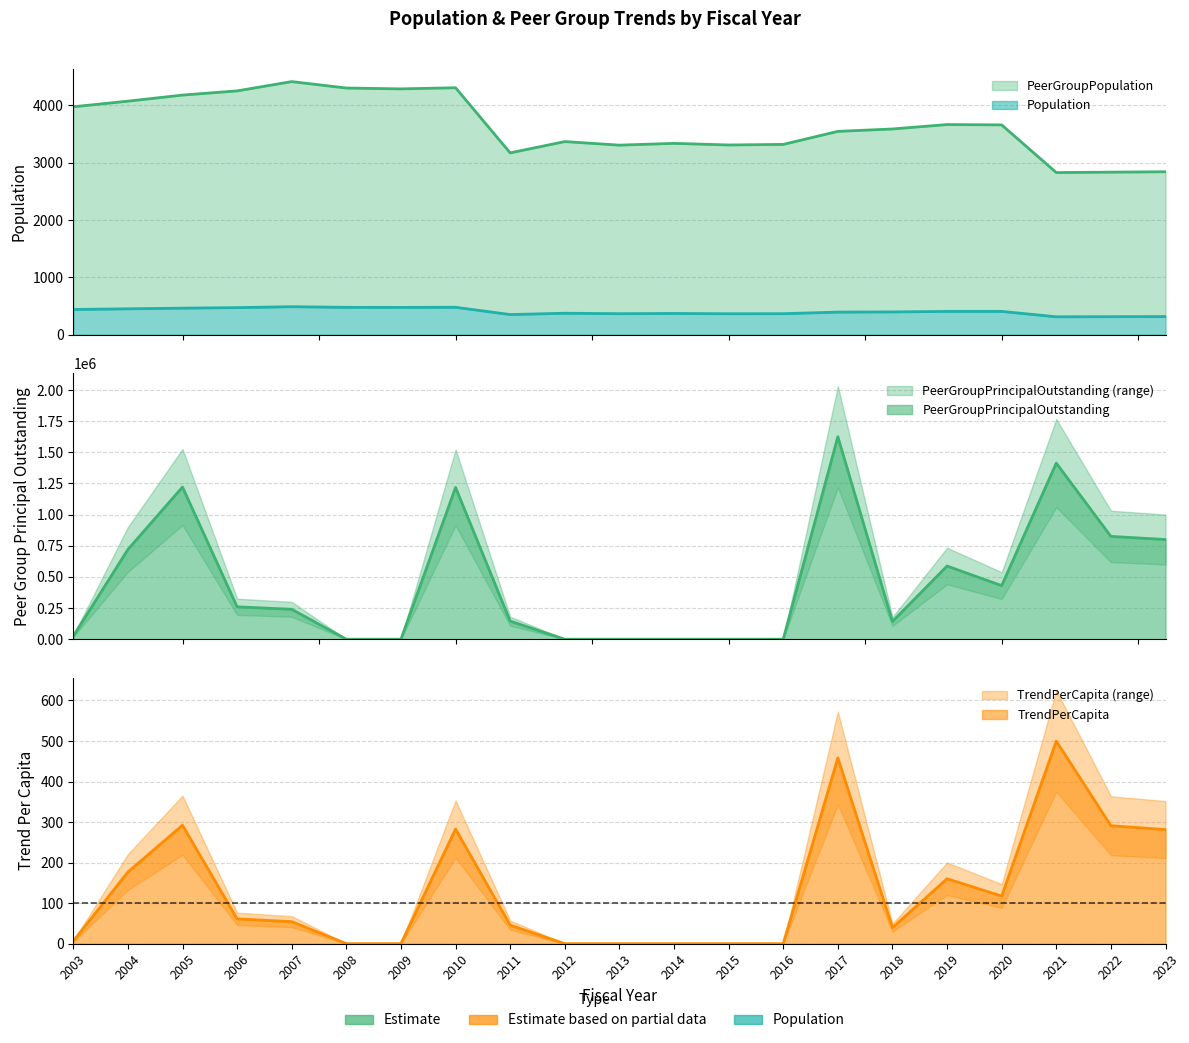

At which category is the sum across all series the highest?

2017